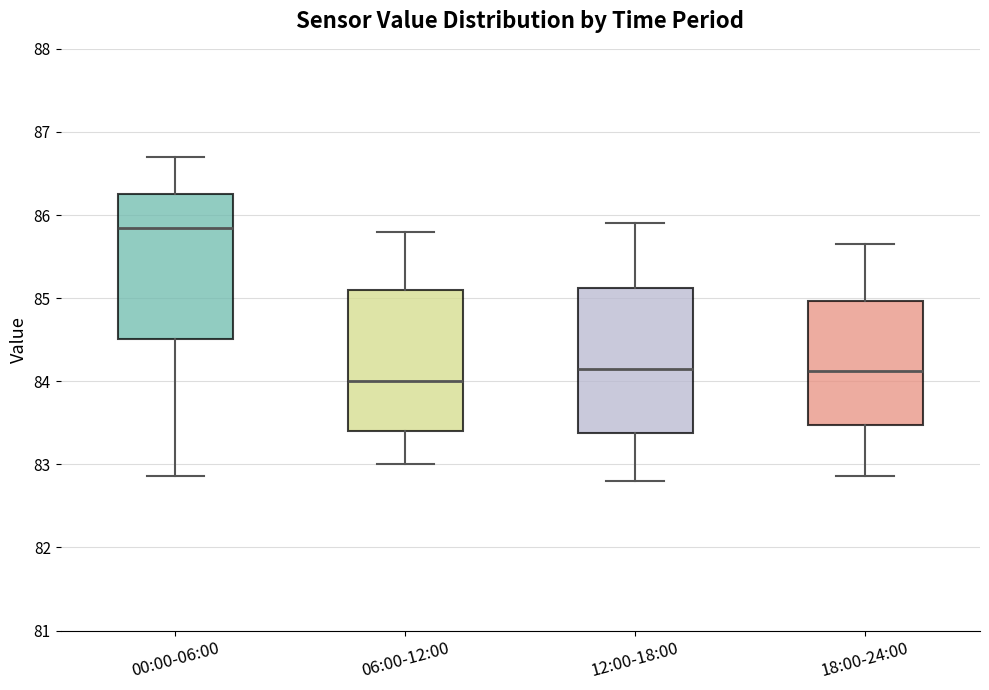

Which box's median line is the highest?

00:00-06:00